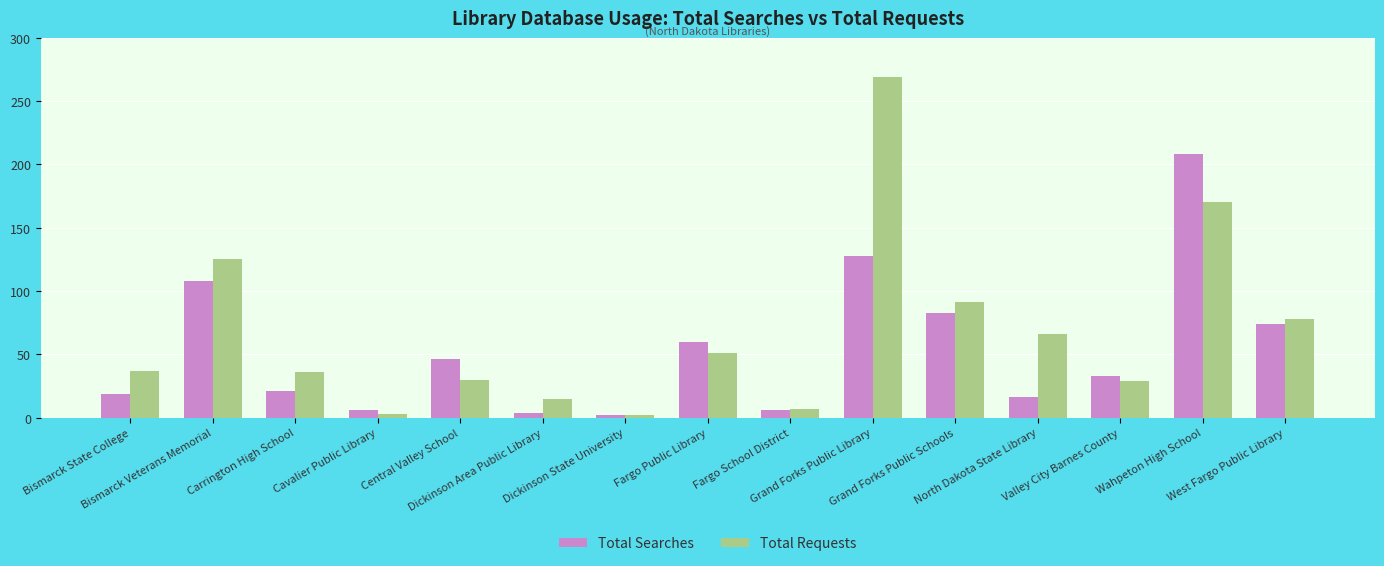

How many series are shown in this chart?

2